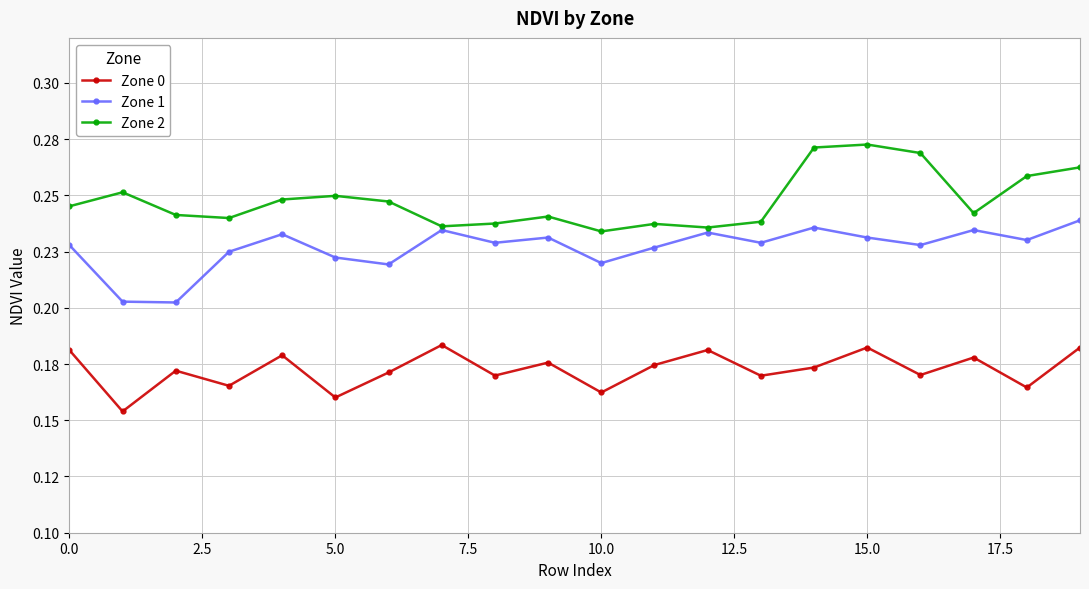

Reading left to right, extract all data points from this chart.

Zone 0: 0.2	0.2	0.2	0.2	0.2	0.2	0.2	0.2	0.2	0.2	0.2	0.2	0.2	0.2	0.2	0.2	0.2	0.2	0.2	0.2
Zone 1: 0.2	0.2	0.2	0.2	0.2	0.2	0.2	0.2	0.2	0.2	0.2	0.2	0.2	0.2	0.2	0.2	0.2	0.2	0.2	0.2
Zone 2: 0.2	0.3	0.2	0.2	0.2	0.2	0.2	0.2	0.2	0.2	0.2	0.2	0.2	0.2	0.3	0.3	0.3	0.2	0.3	0.3